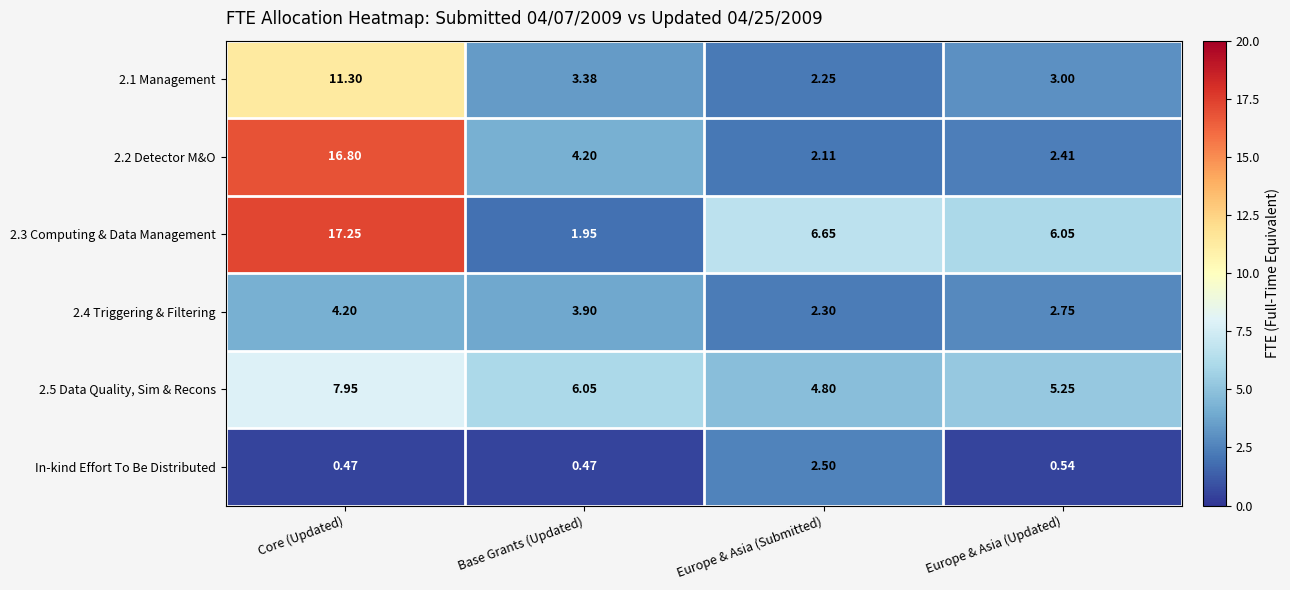

At which label does 2.1 Management first exceed 3?

Core (Updated)